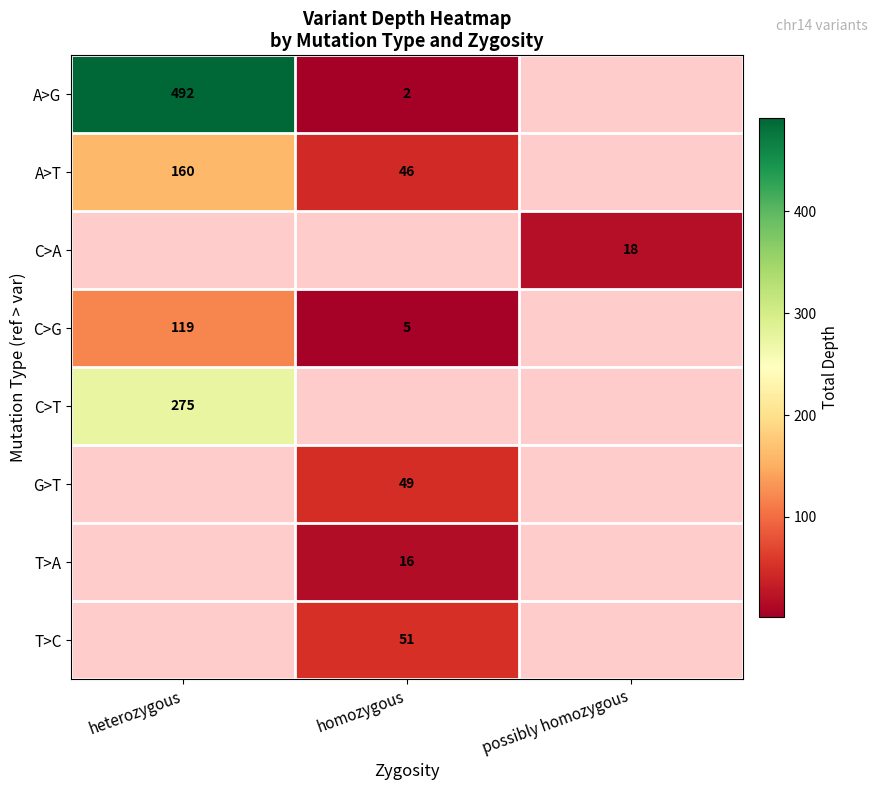

Is it true that T>A equals 11 at homozygous?

False